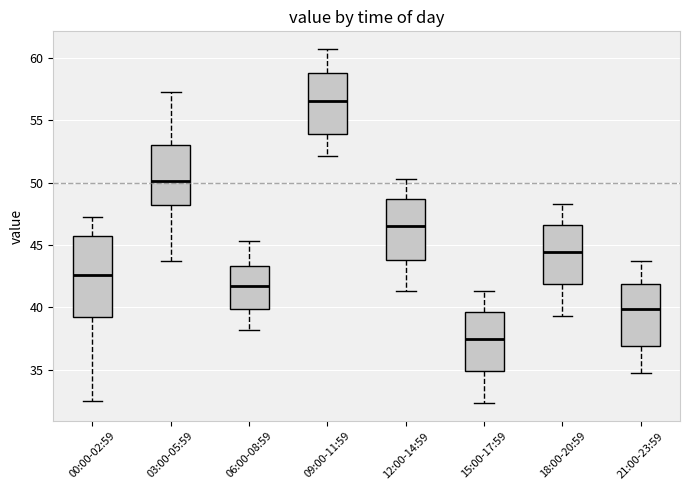

Where is the upper edge of the box for 03:00-05:59 on the y-axis? The values are not printed on the chart, so give them approximately, as read against the axis.

53.0